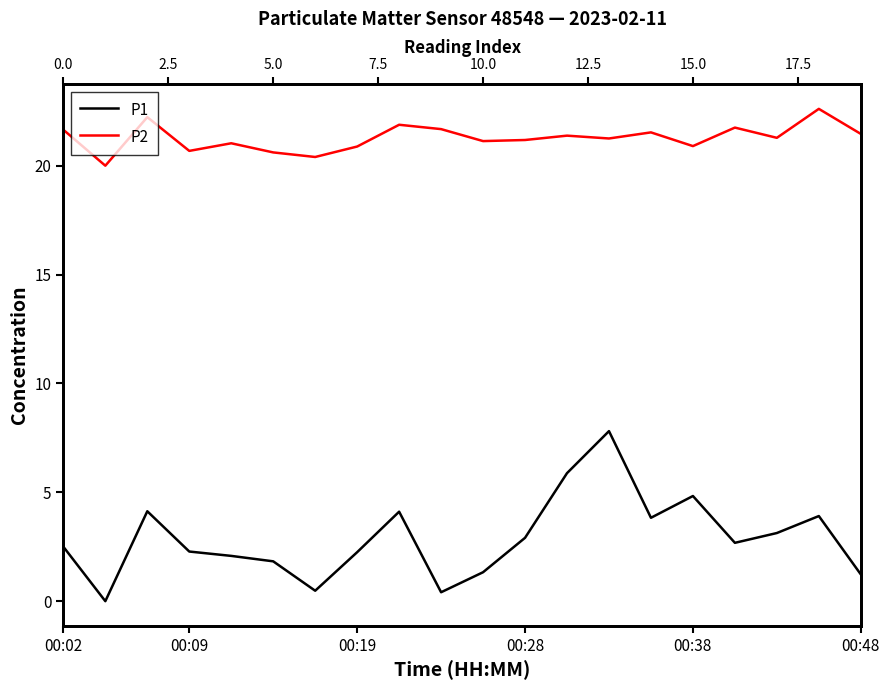

The value of P2 at 10 is 32.5. True or false?

False